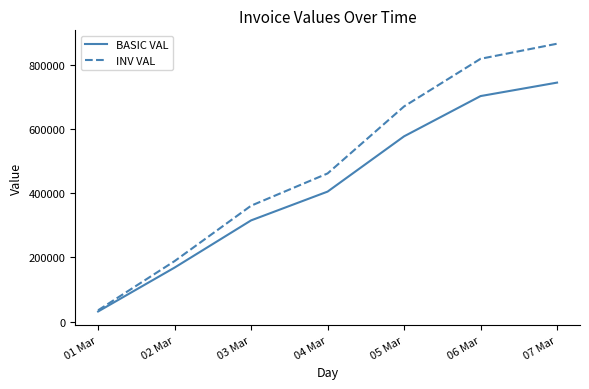

What is the difference between the highest and lowest values at 06 Mar?

116051.3